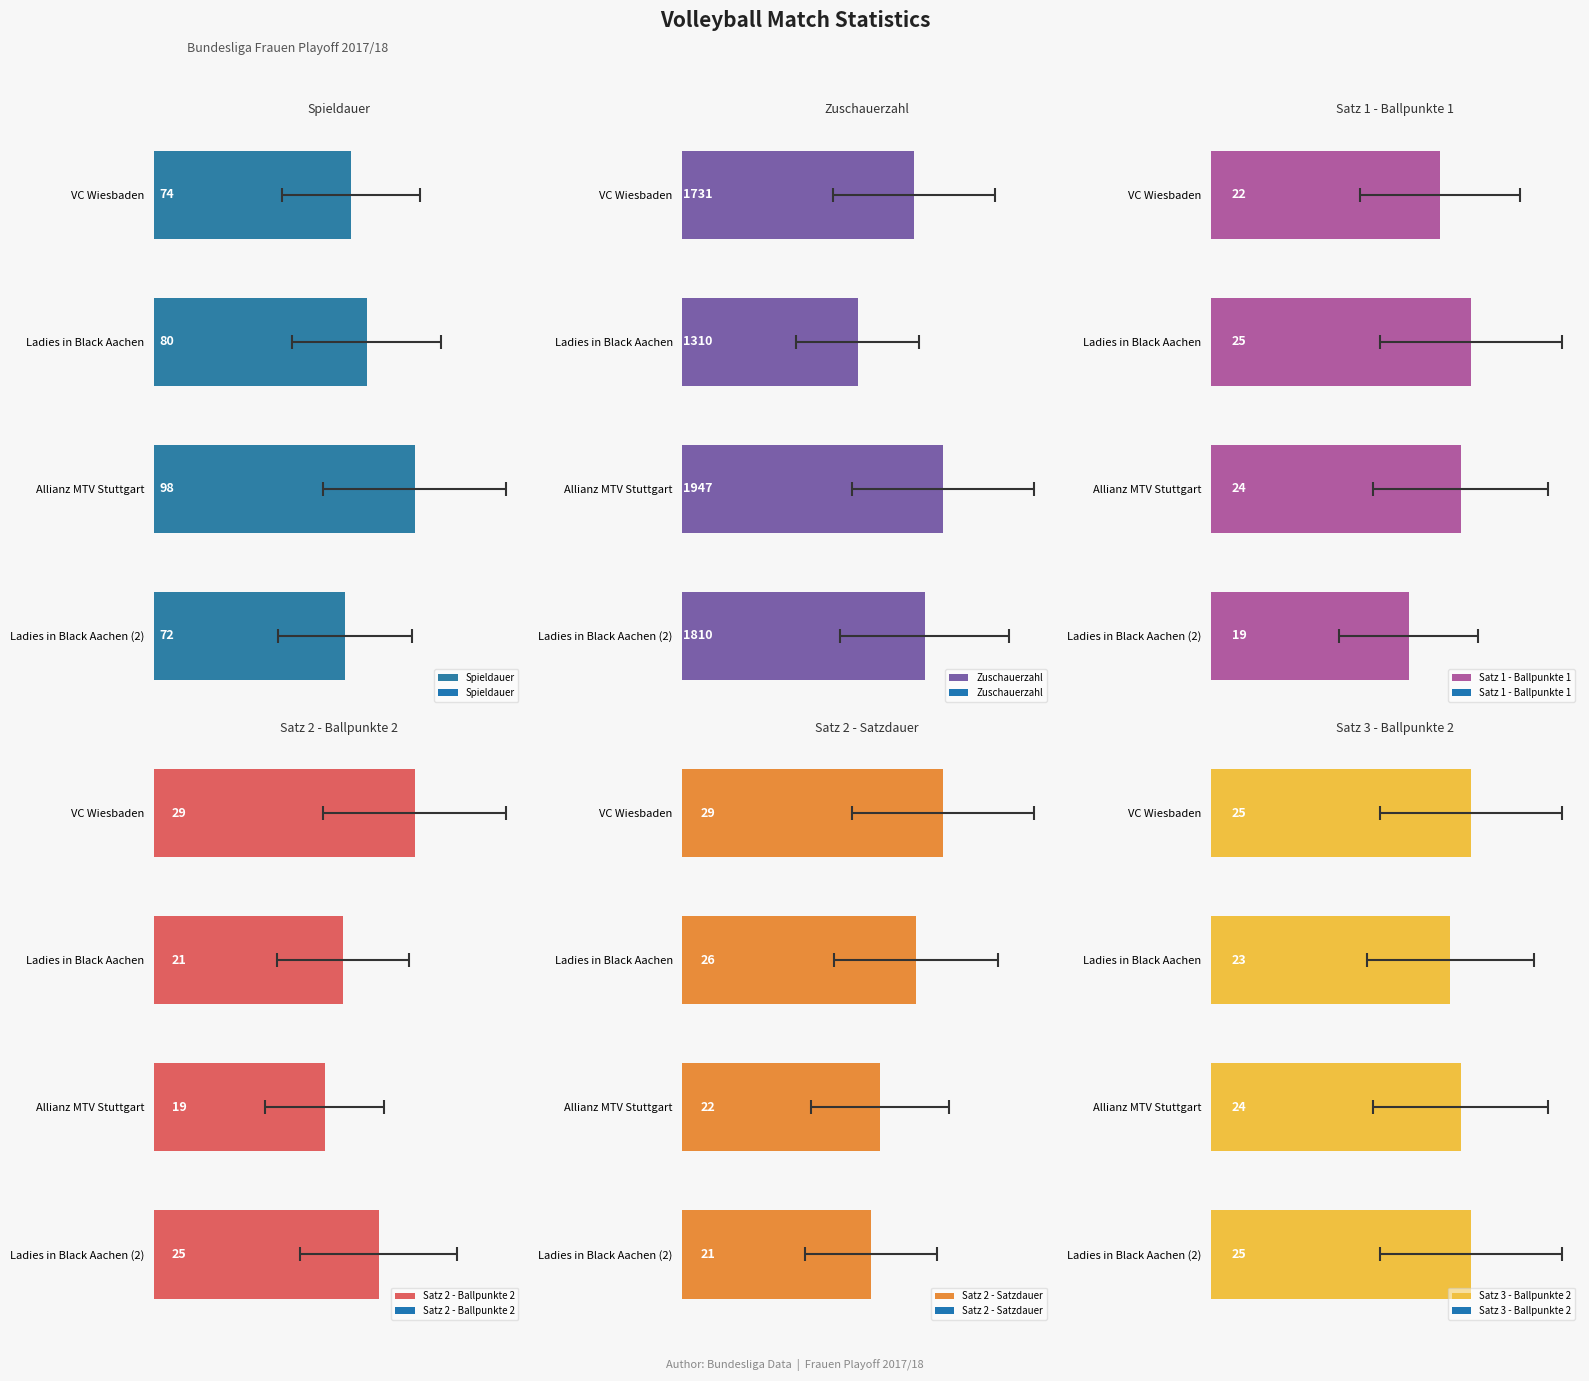

Count the Satz 2 - Ballpunkte 2 values in the range 21 to 29.

3